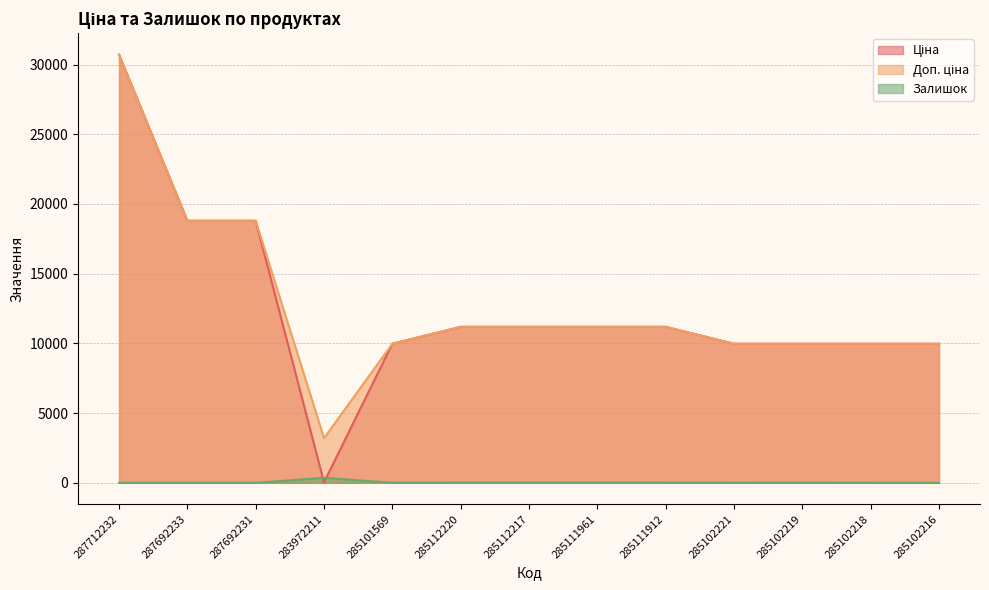

At which label does Ціна first exceed 11188?

287712232